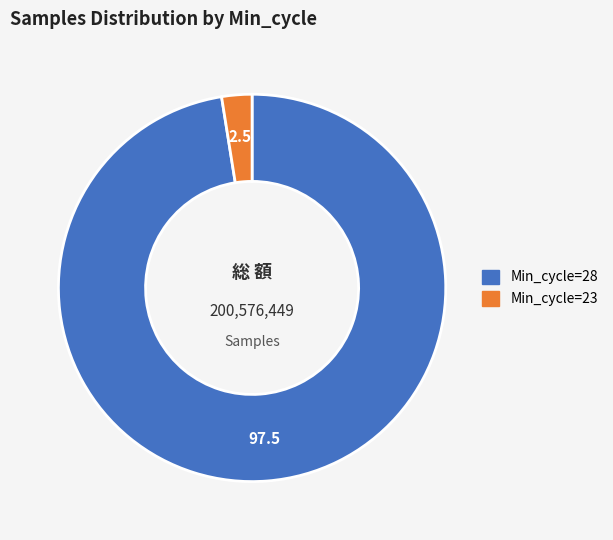

Is there a majority slice in this chart?

Yes